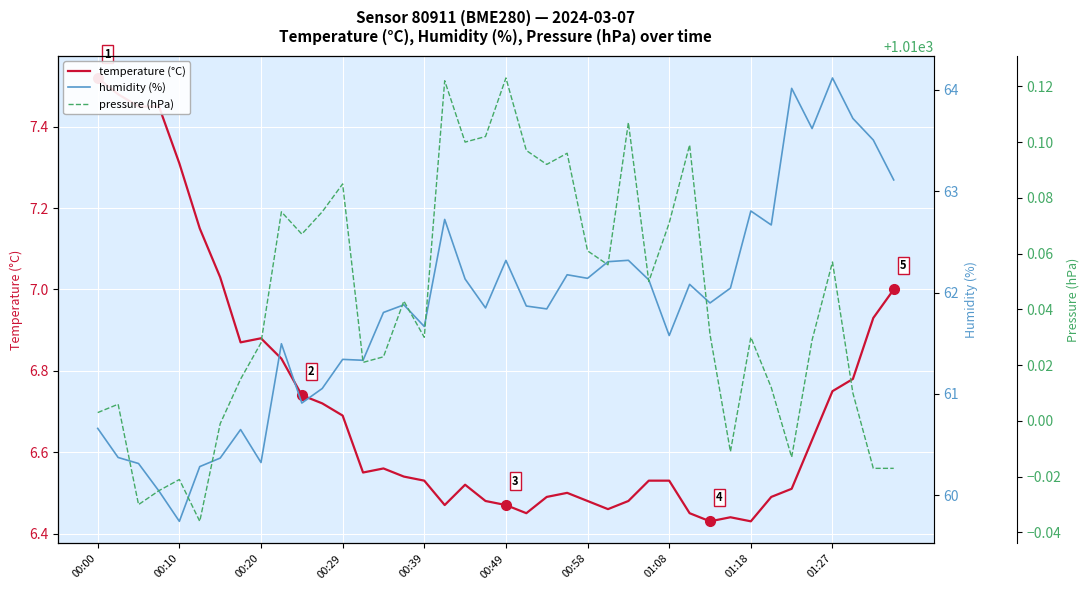

Which series changed the most between 00:10 and 19?

humidity (%)